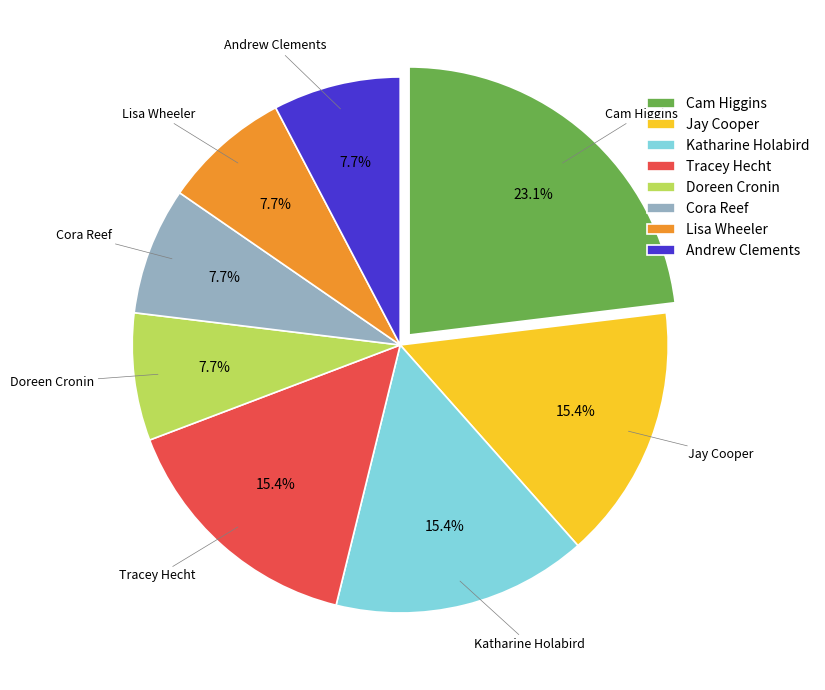

Which has a higher value, Lisa Wheeler or Katharine Holabird?

Katharine Holabird